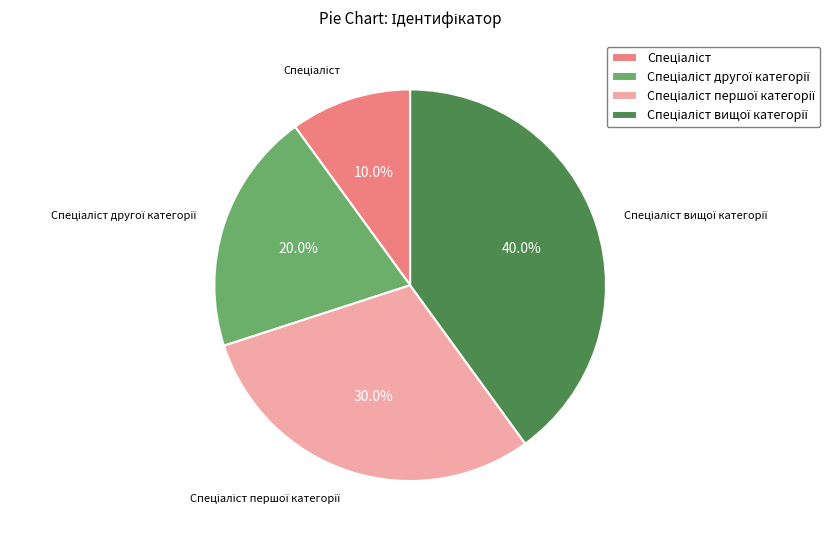

Is there any slice that represents more than half of the pie?

No